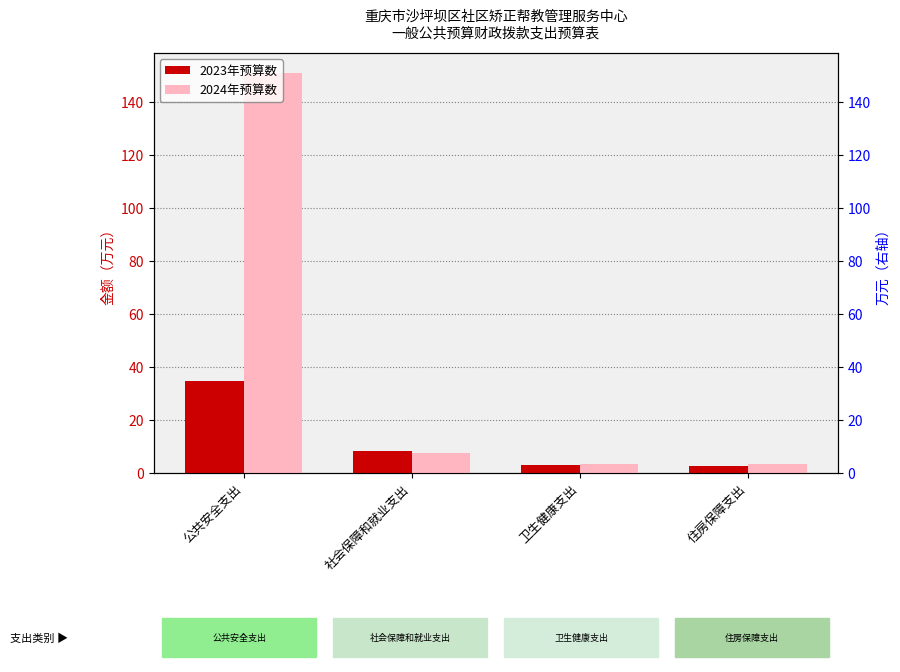

At which category is the sum across all series the highest?

公共安全支出